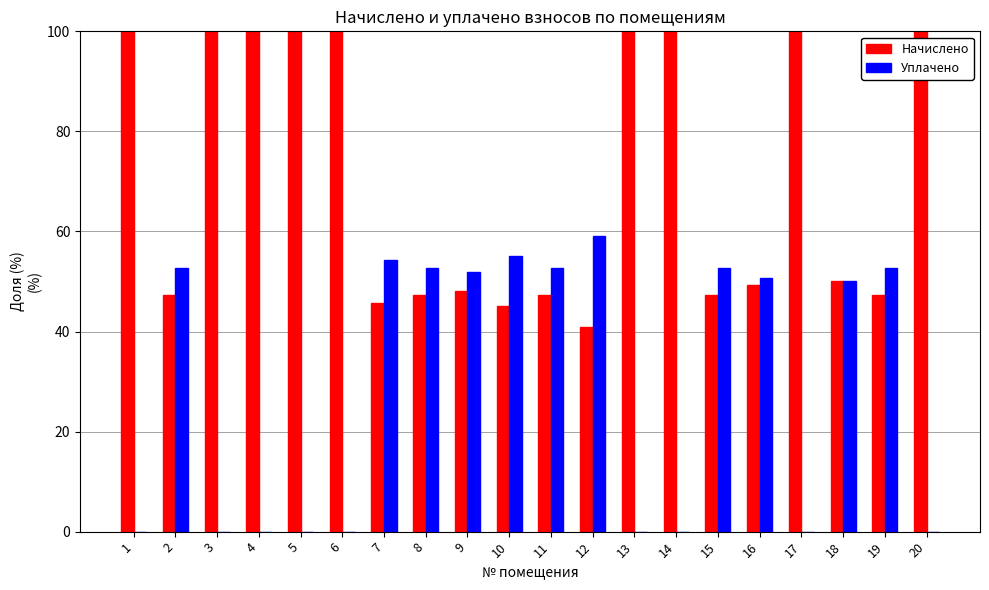

Reading left to right, what are all the values shown in this chart?

Начислено: 1=100.0	2=47.4	3=100.0	4=100.0	5=100.0	6=100.0	7=45.8	8=47.4	9=48.1	10=45.0	11=47.4	12=40.9	13=100.0	14=100.0	15=47.4	16=49.4	17=100.0	18=50.0	19=47.4	20=100.0
Уплачено: 1=0.0	2=52.6	3=0.0	4=0.0	5=0.0	6=0.0	7=54.2	8=52.6	9=51.9	10=55.0	11=52.6	12=59.1	13=0.0	14=0.0	15=52.6	16=50.6	17=0.0	18=50.0	19=52.6	20=0.0